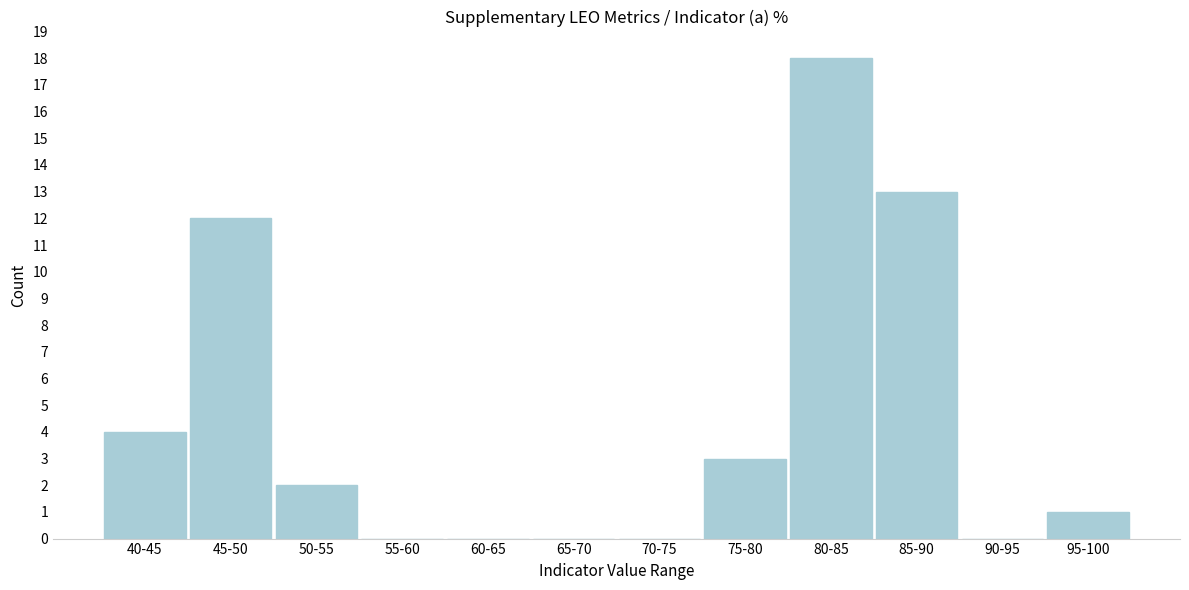

Reading left to right, what are all the values shown in this chart?

40-45=4	45-50=12	50-55=2	55-60=0	60-65=0	65-70=0	70-75=0	75-80=3	80-85=18	85-90=13	90-95=0	95-100=1